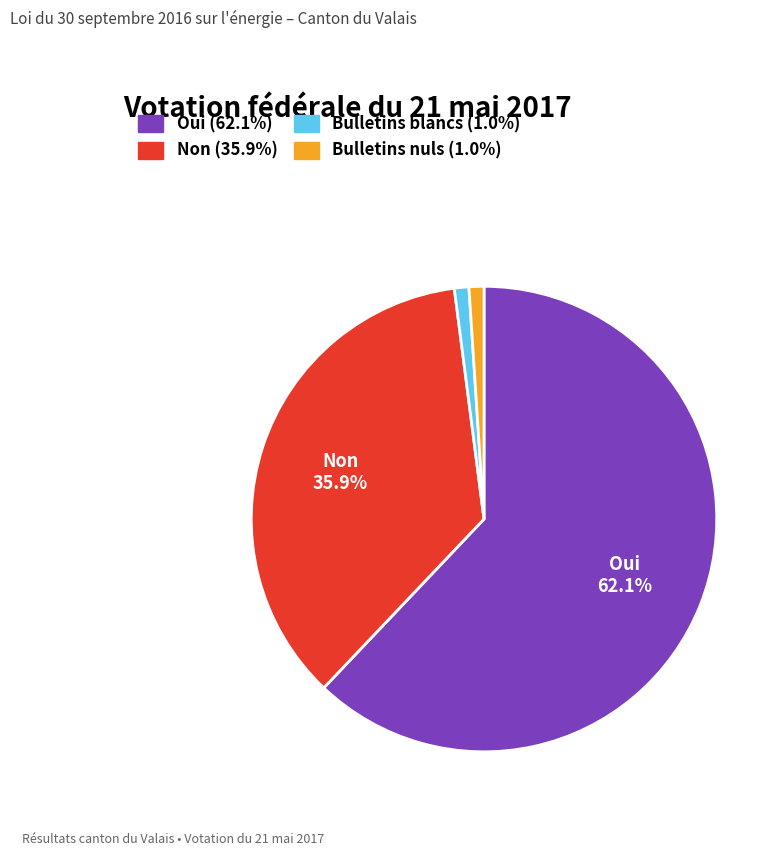

How many slices are in this pie chart?

4